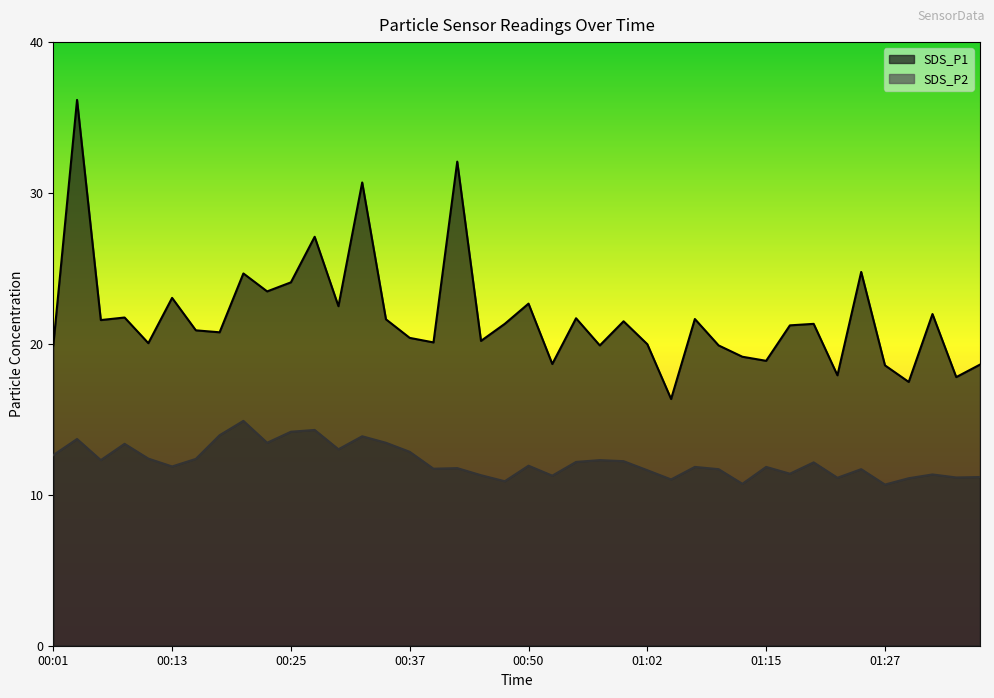

Is it true that SDS_P2 equals 12.8 at 00:37?

True